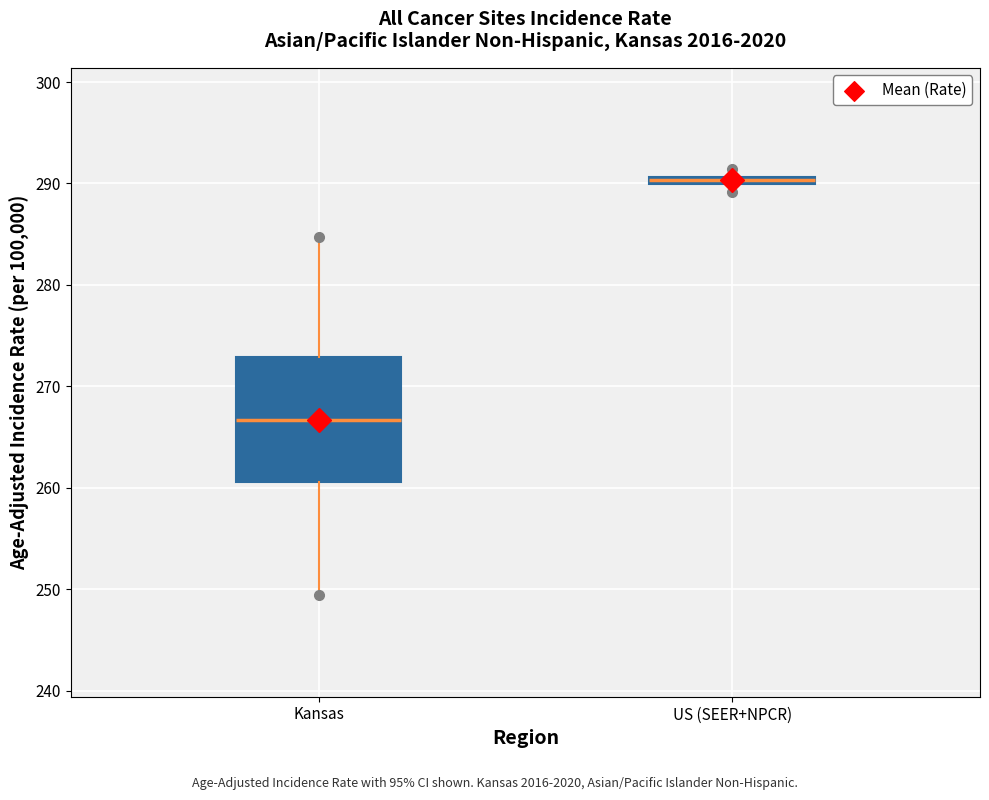

Which box's median line is the highest?

US (SEER+NPCR)